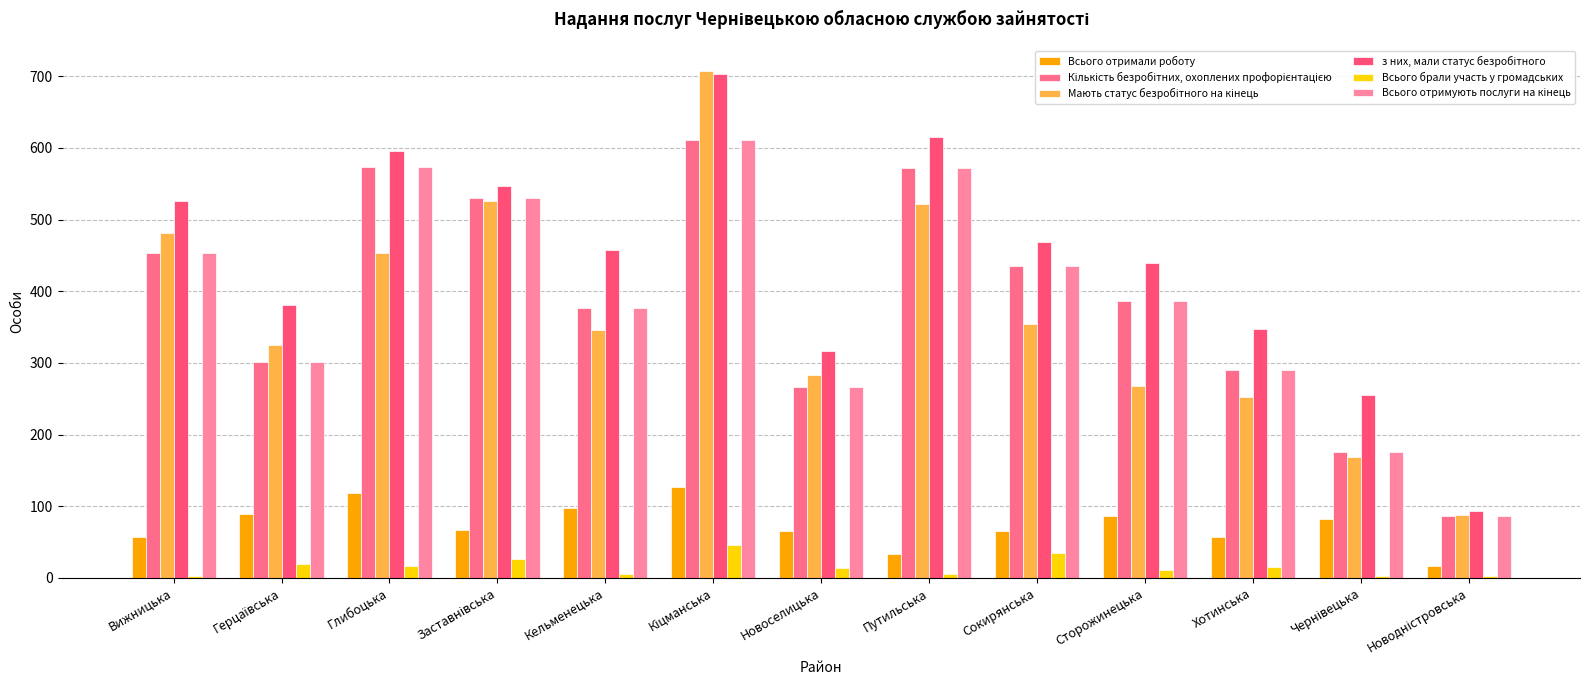

Reading right to left, what are all the values shown in this chart?

Всього отримали роботу: 17	82	57	86	65	33	66	127	98	67	119	89	57
Кількість безробітних, охоплених профорієнтацією: 86	176	290	386	435	572	267	611	377	530	573	301	454
Мають статус безробітного на кінець: 88	169	253	268	354	522	283	707	346	526	453	325	482
з них, мали статус безробітного: 93	255	348	439	469	615	317	703	458	547	596	381	526
Всього брали участь у громадських: 2	3	15	11	35	6	14	46	6	27	16	20	3
Всього отримують послуги на кінець: 86	176	290	386	435	572	267	611	377	530	573	301	454